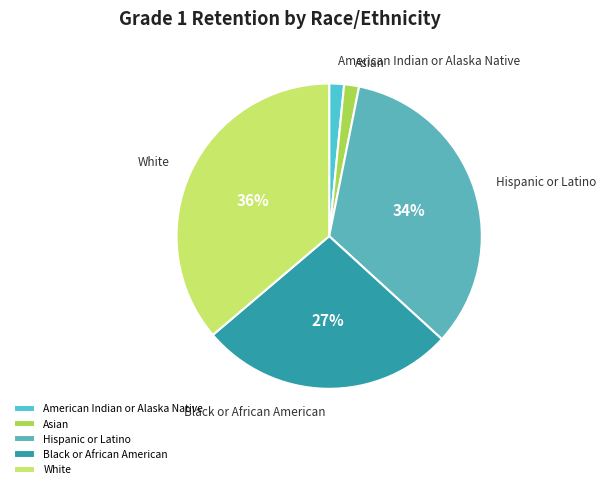

How many segments does this pie chart have?

5